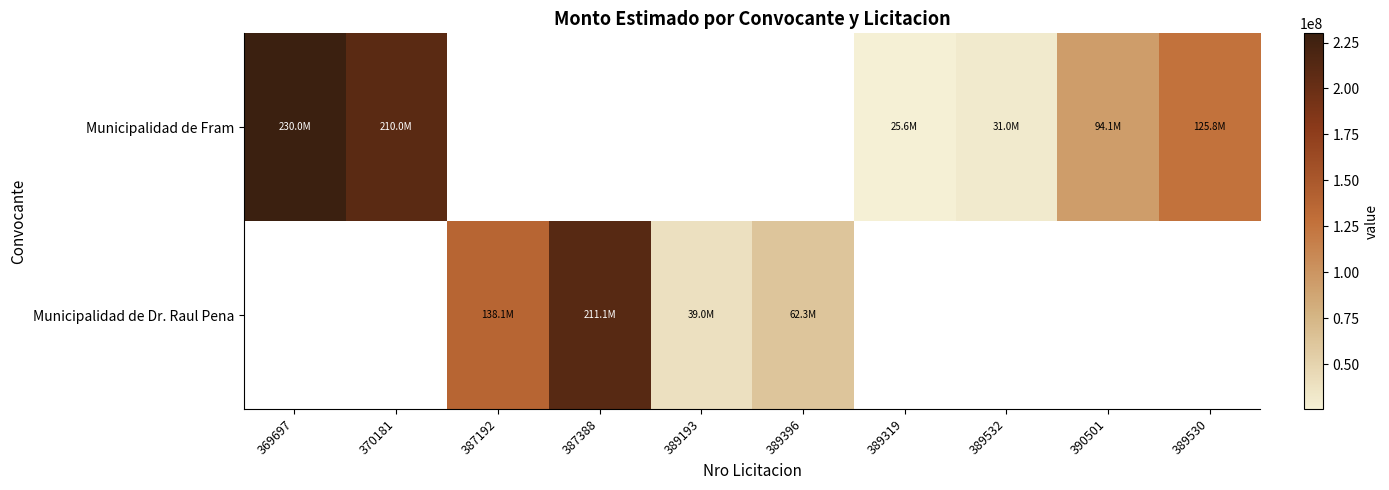

How many data points does each series have?

10